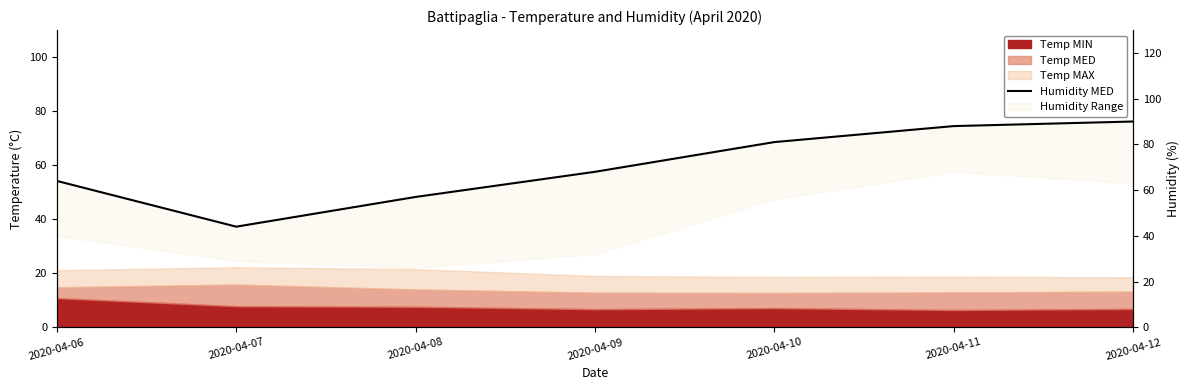

True or false: the data shows 104 at 2020-04-09.

False